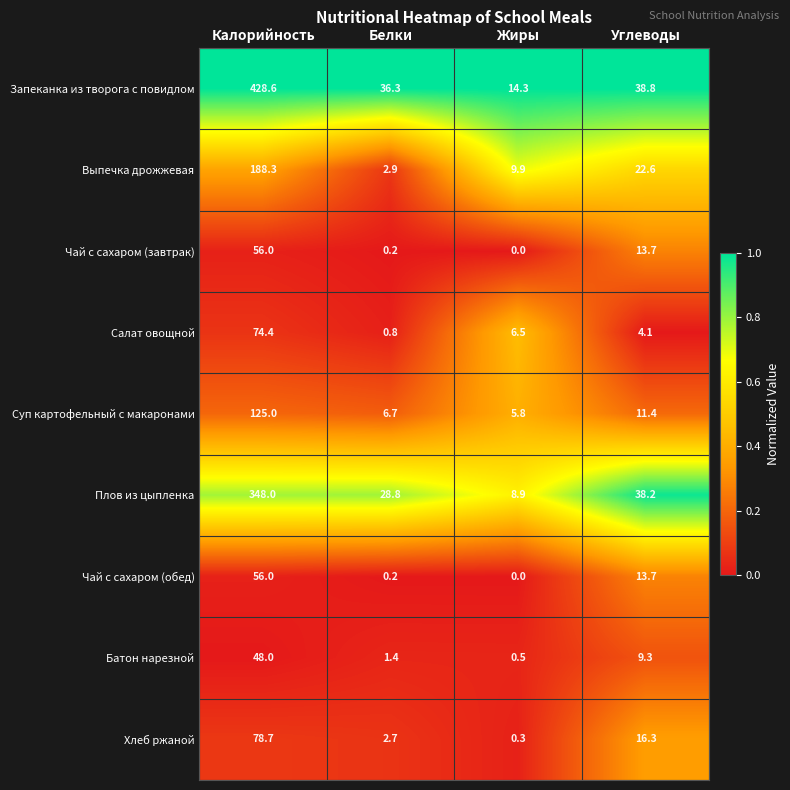

Is it true that Суп картофельный с макаронами equals 5.8 at Жиры?

True